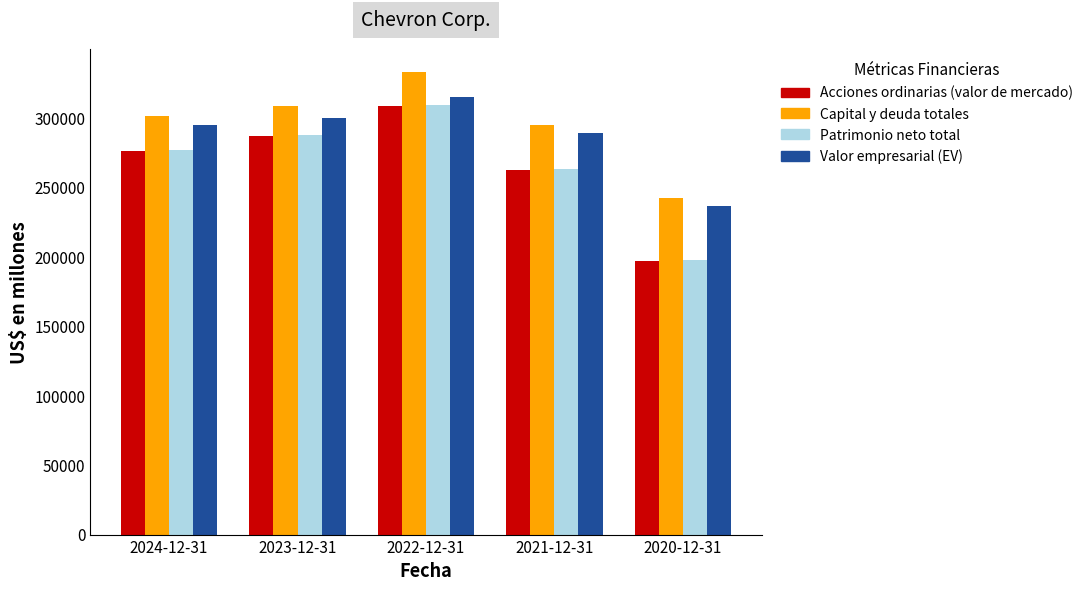

What is the value of the Patrimonio neto total bar at the 1st from the left?

277112